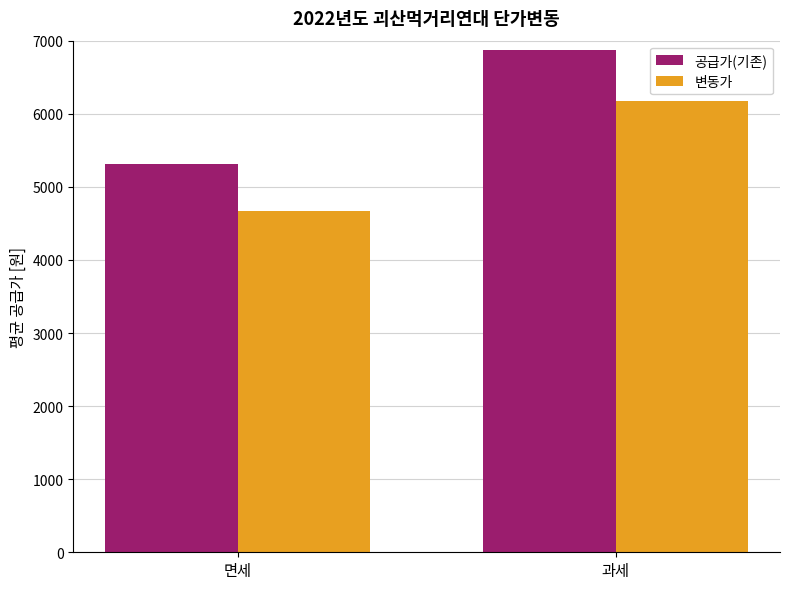

Reading left to right, transcribe all the data shown in this chart.

공급가(기존): 5307.4	6866.7
변동가: 4672.1	6172.2